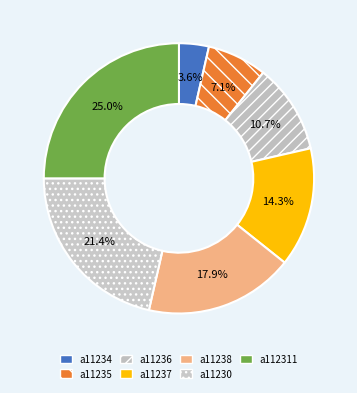

How many slices are in this pie chart?

7